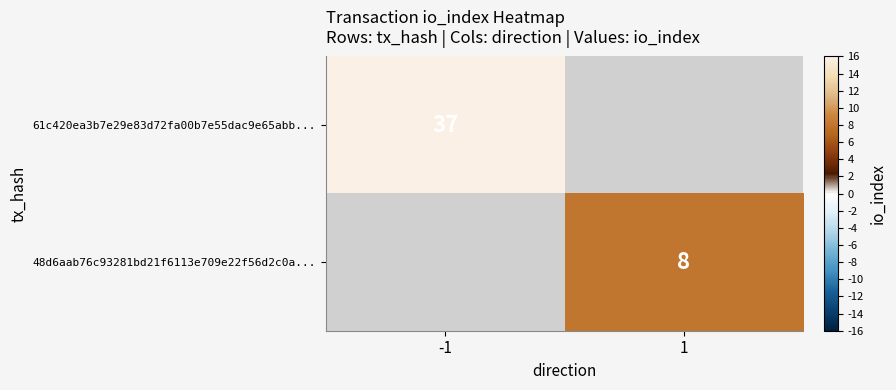

Is it true that 61c420ea3b7e29e83d72fa00b7e55dac9e65abb... equals 60 at -1?

False